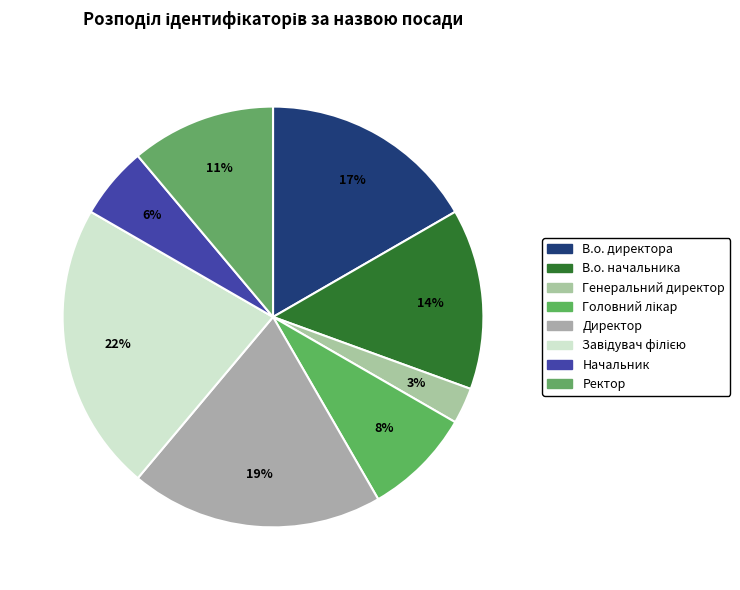

To the nearest percent, what percentage of the pie is Завідувач філією?

22%